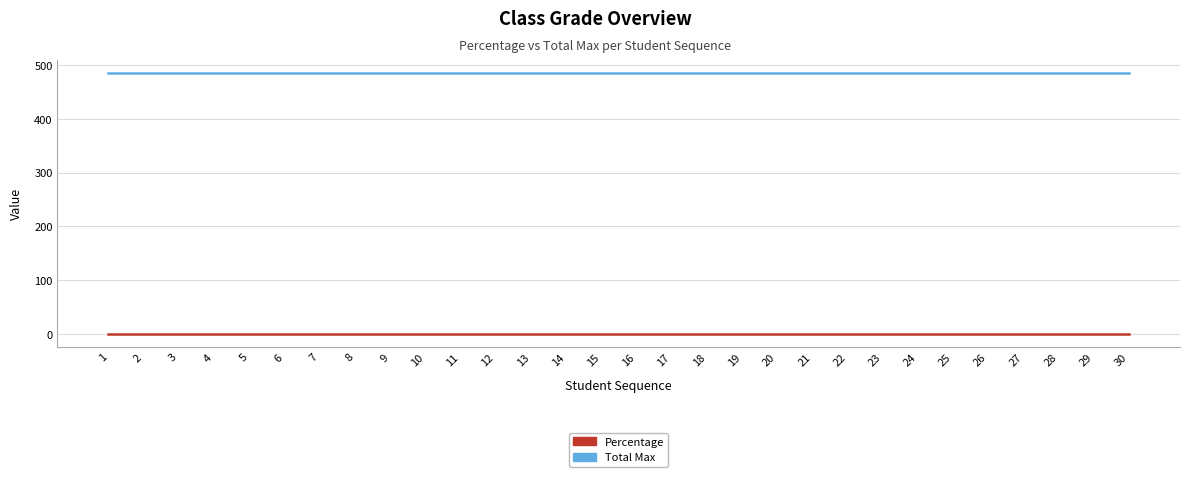

Rank the series by their maximum value, from highest to lowest.

Total Max, Percentage